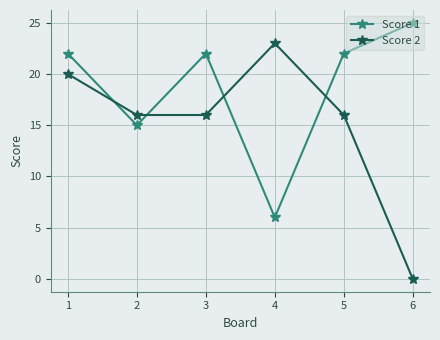

In Score 1, how many points are lower than both neighbors (excluding endpoints)?

2